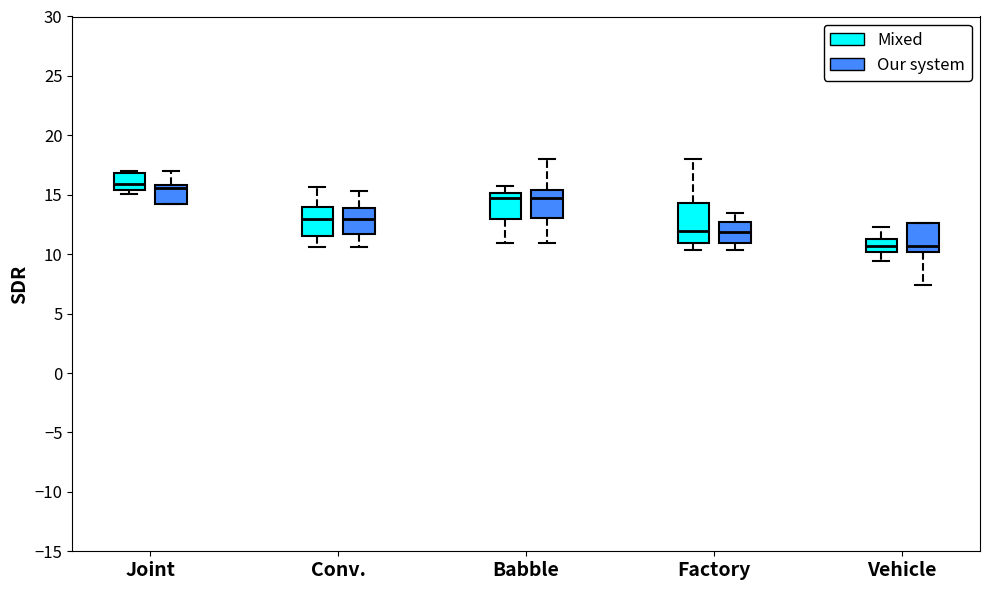

Where is the lower edge of the box for Joint (Our system) on the y-axis? The values are not printed on the chart, so give them approximately, as read against the axis.

14.0